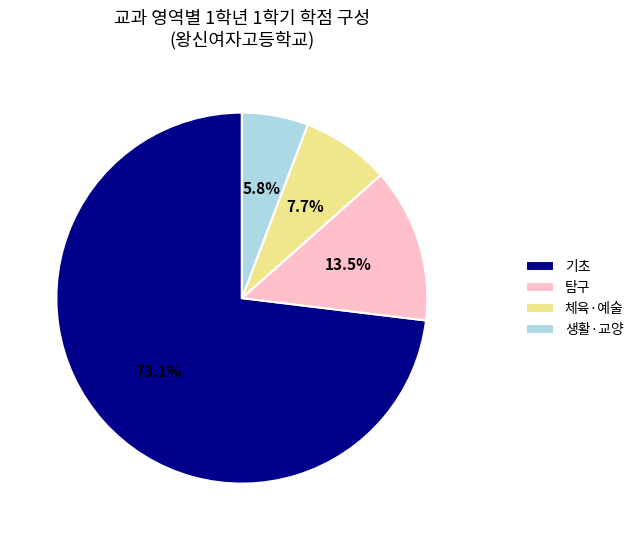

Which slice is the smallest?

생활·교양